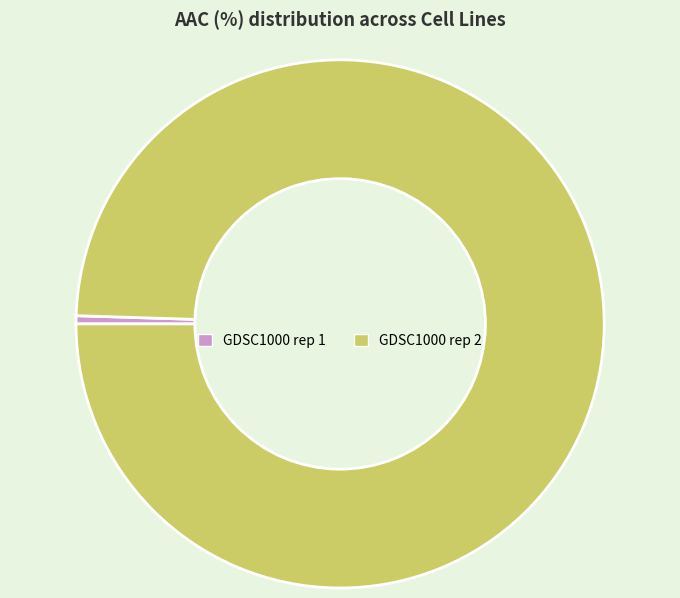

Which category has the smallest portion of the pie?

GDSC1000 rep 1